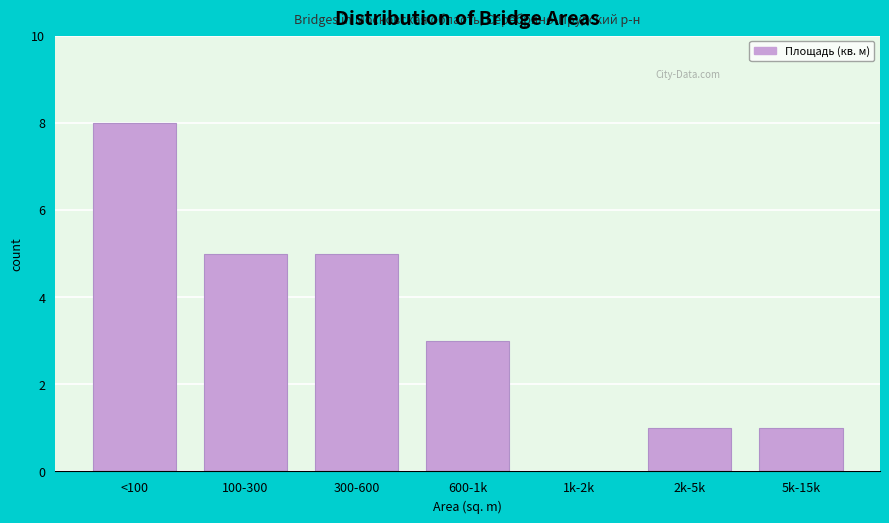

Reading right to left, extract all data points from this chart.

5k-15k=1	2k-5k=1	1k-2k=0	600-1k=3	300-600=5	100-300=5	<100=8